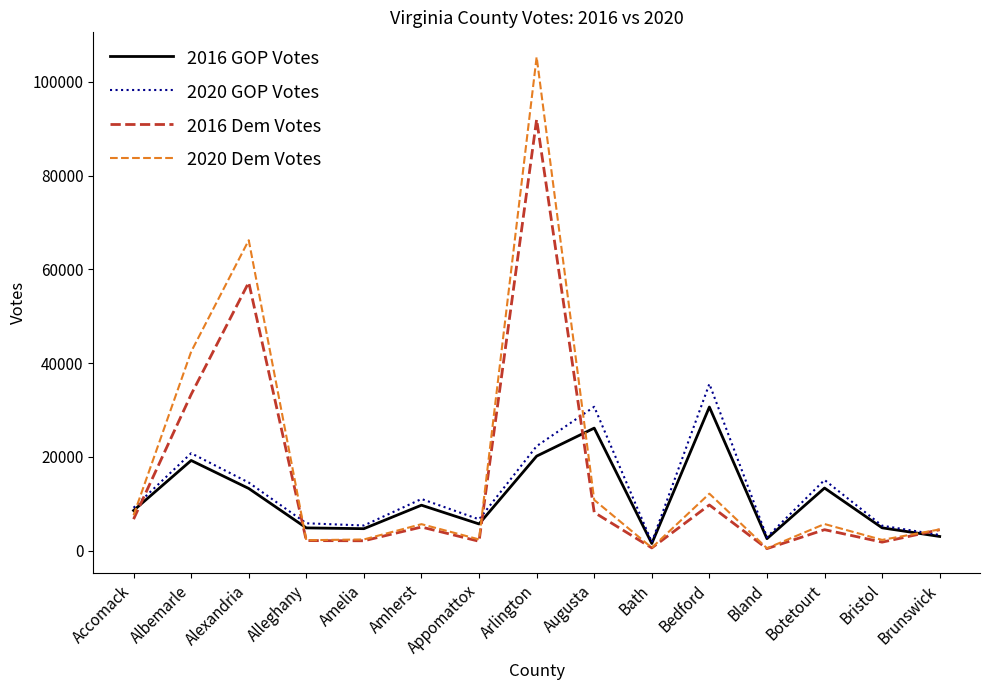

Count the number of data series in this chart.

4